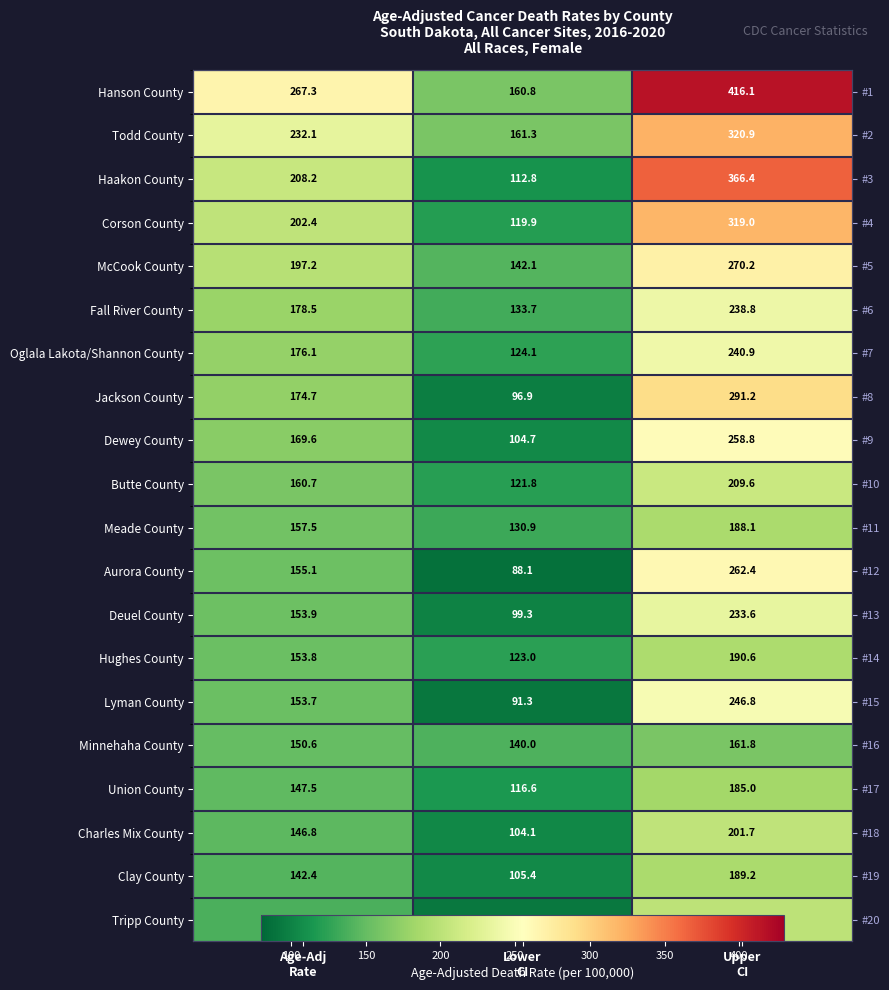

Count the number of data series in this chart.

20